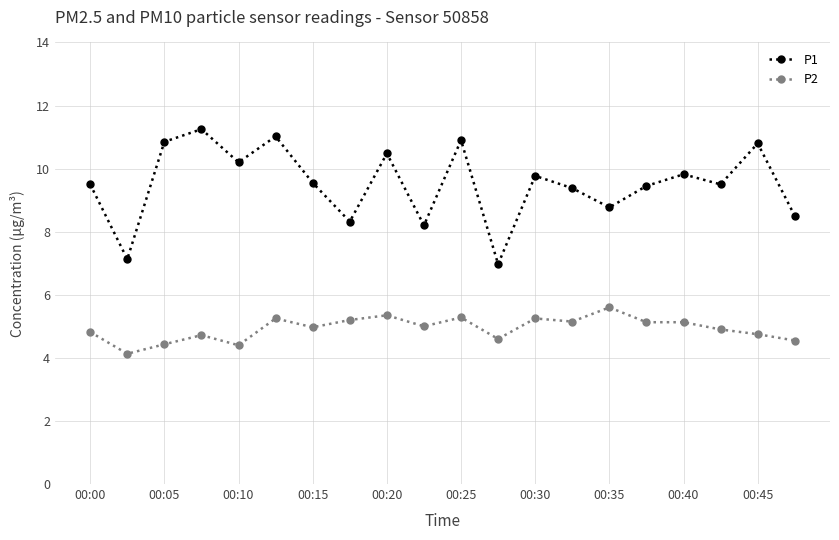

In P1, how many points are higher than both neighbors (excluding endpoints)?

7